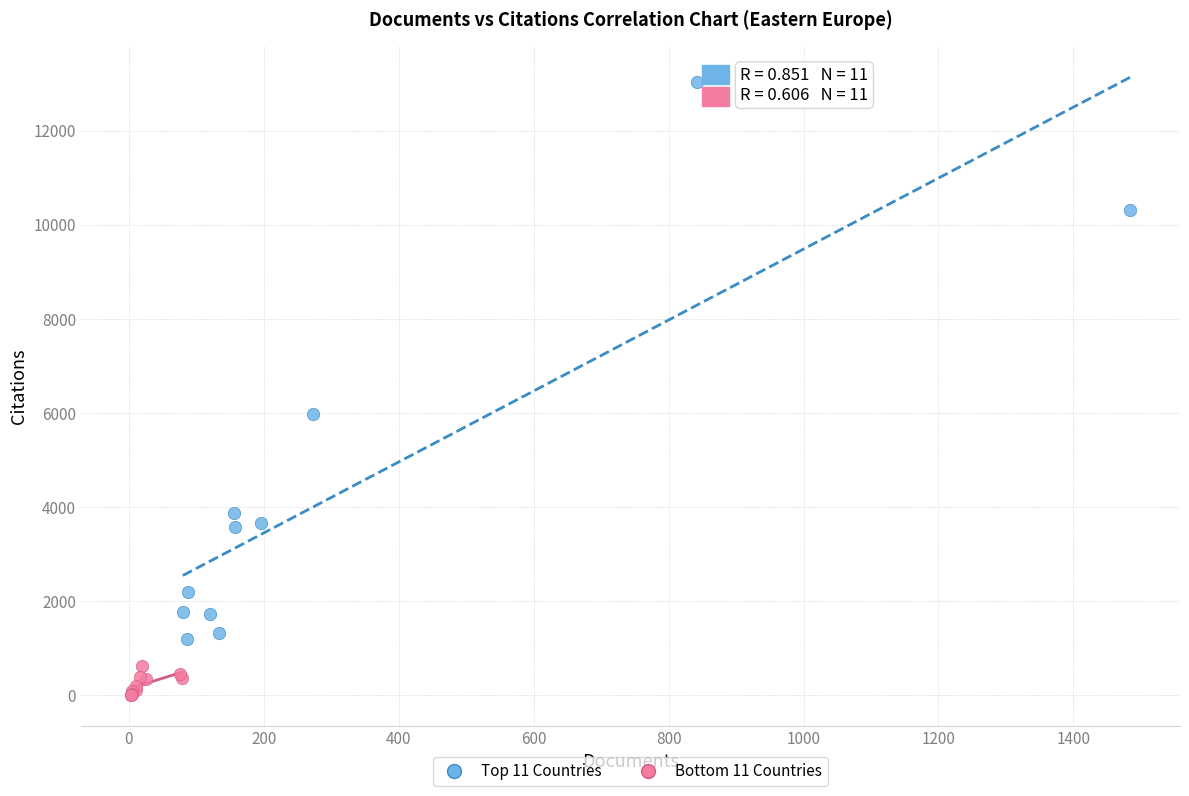

Which series has the largest Y range (max minus min)?

Top 11 Countries